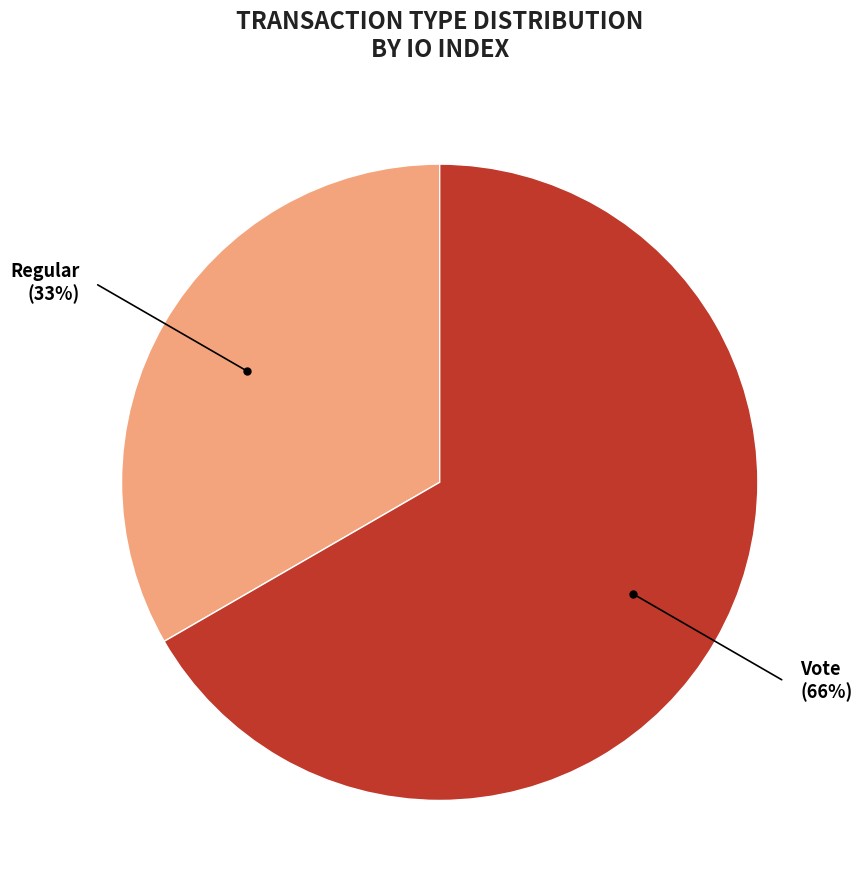

How many segments does this pie chart have?

2